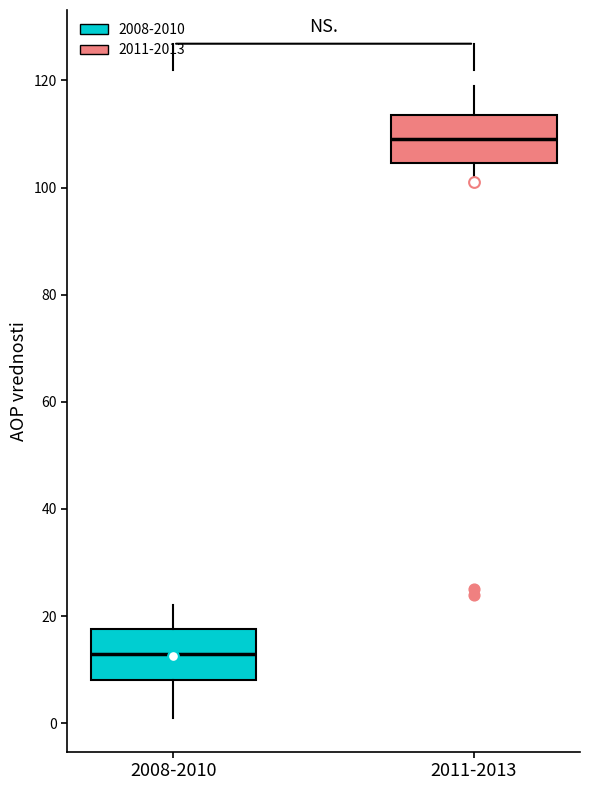

Which box's median line is the highest?

2011-2013